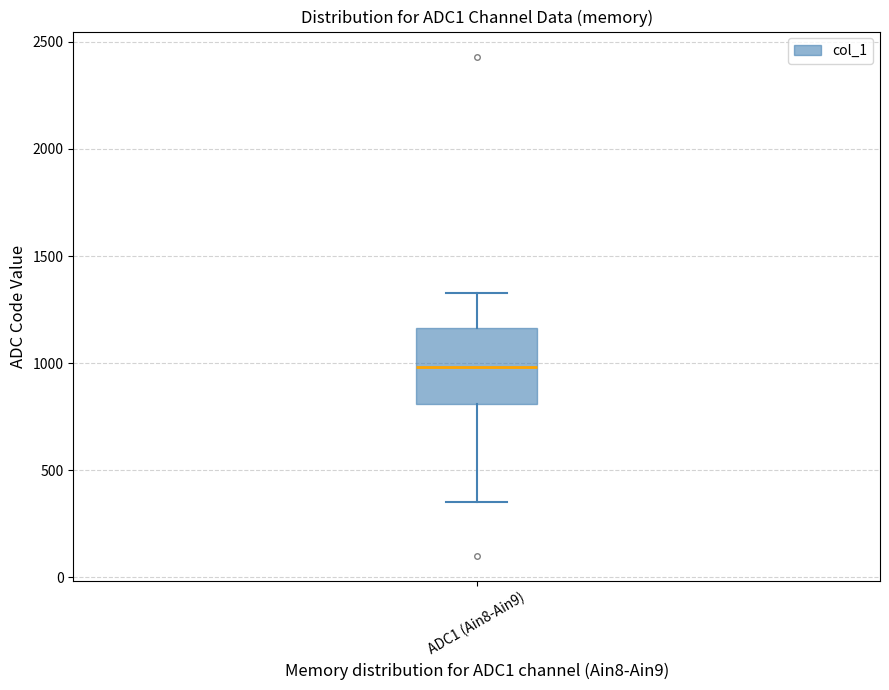

Read this box plot against the y-axis: the position of the median line, the range covered by the box, and the ends of both whiskers. The values are not printed on the chart, so give them approximately, as read against the axis.

median 1000, box 800 to 1150, whiskers 350 to 1350